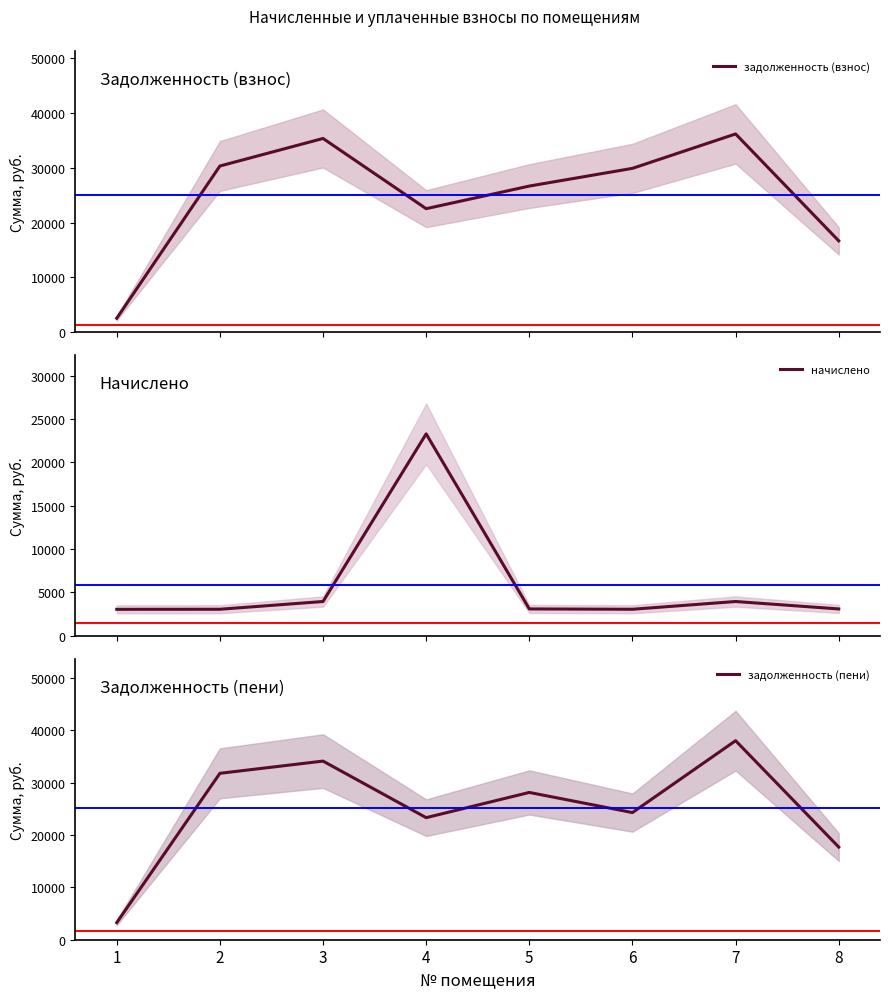

At which label is задолженность (пени) closest to 20619?

4